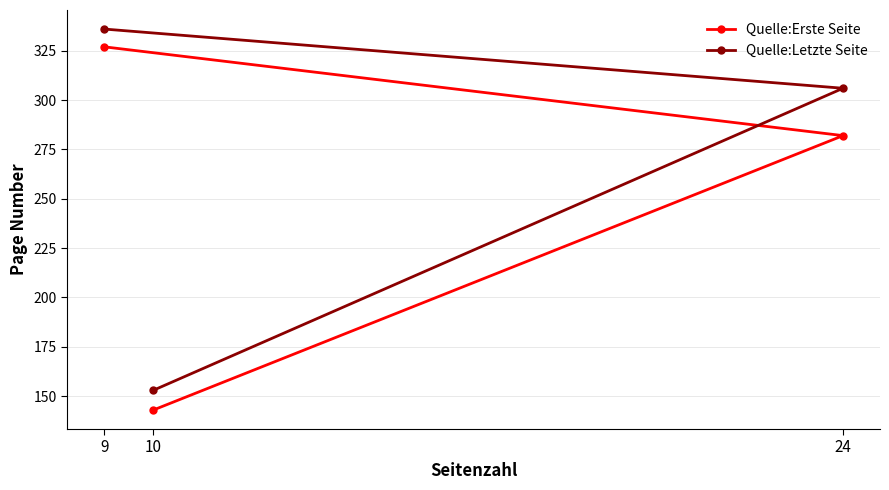

Where does the Quelle:Letzte Seite series first go above 306?

9